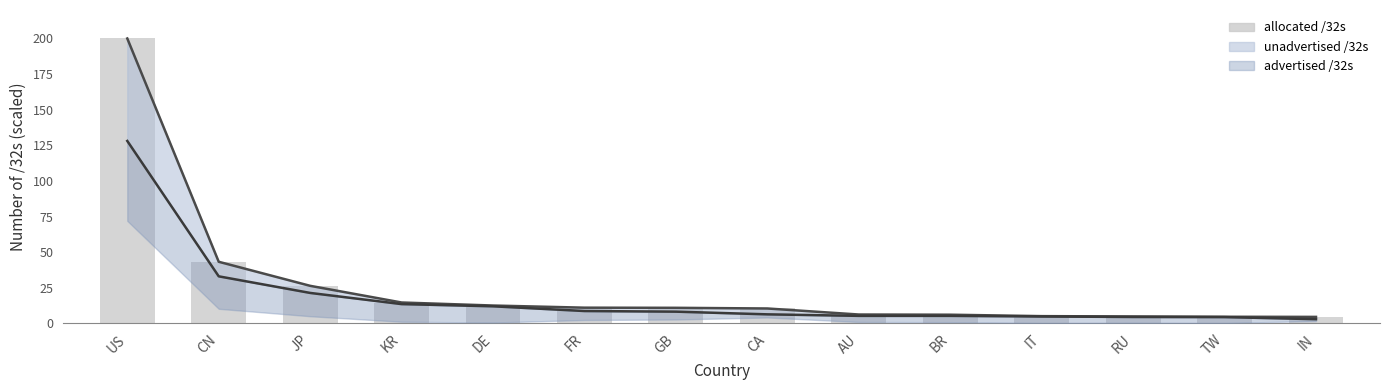

What is the ratio of the value at TW to the value at GB?

0.4